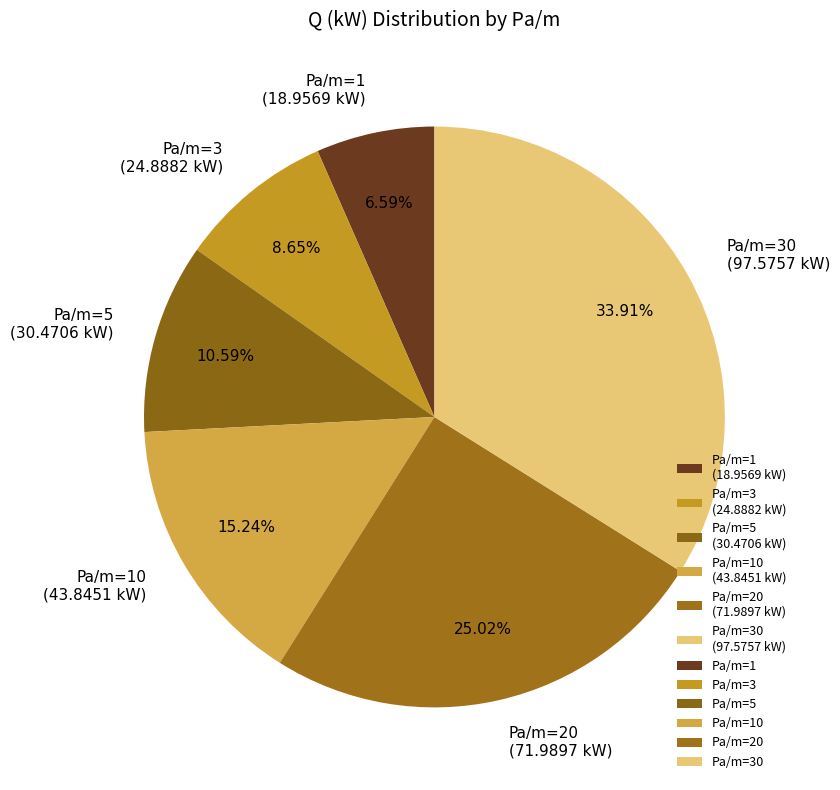

How many segments does this pie chart have?

6